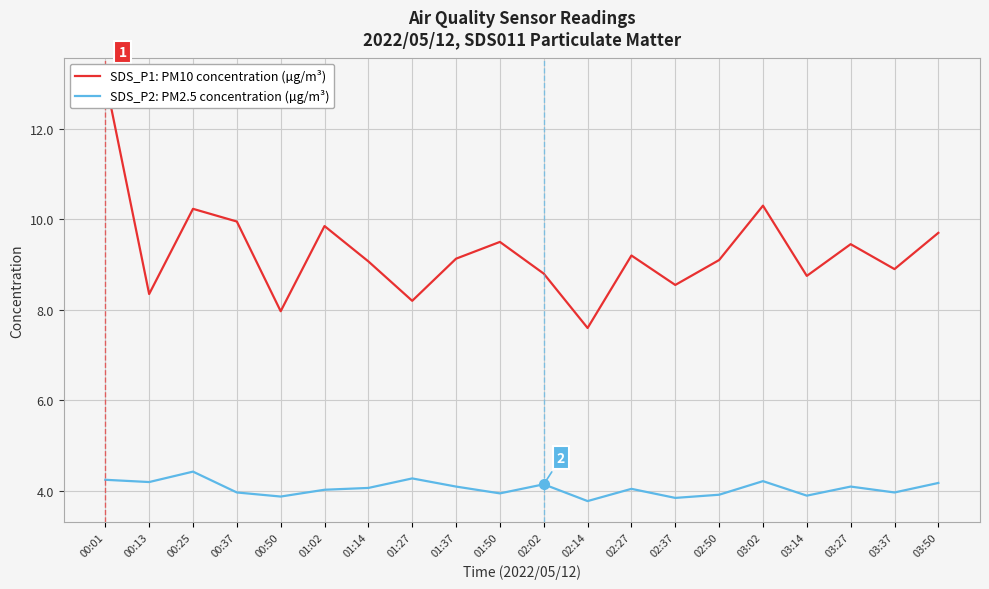

Which series has the largest total across all categories?

SDS_P1: PM10 concentration (µg/m³)